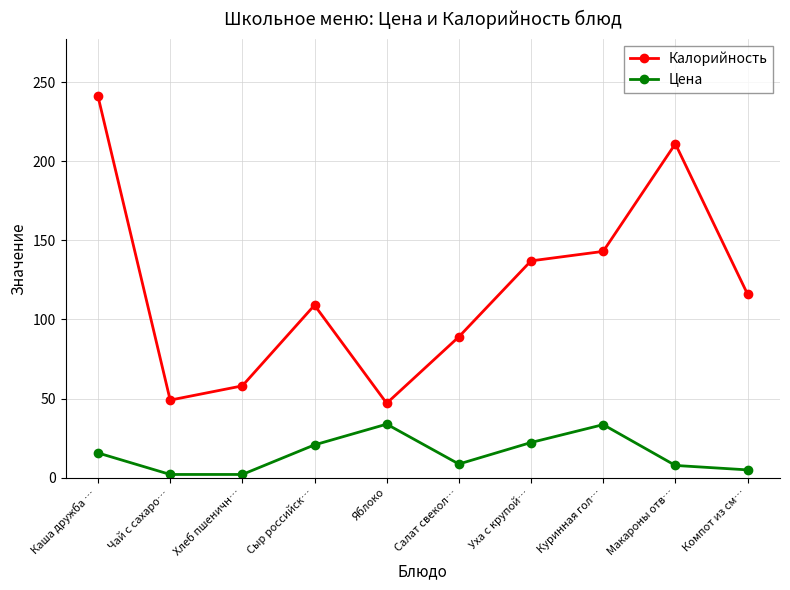

The value of Цена at Уха с крупой… is 22.2. True or false?

True